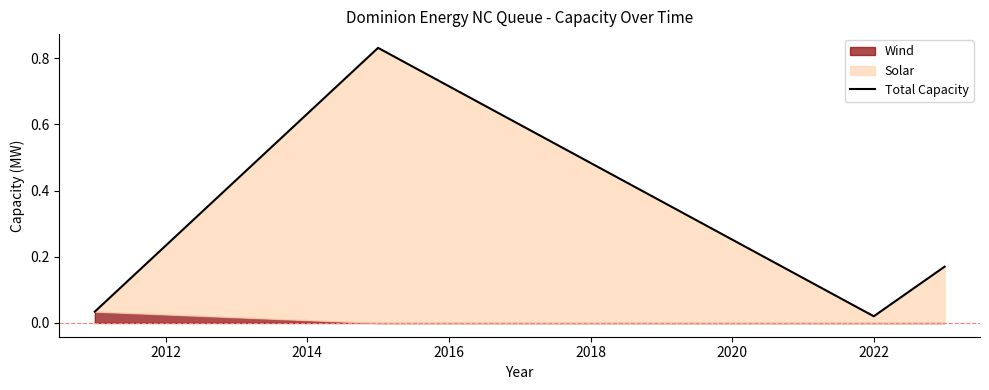

The chart shows a value of 0.3 at 2016. True or false?

False